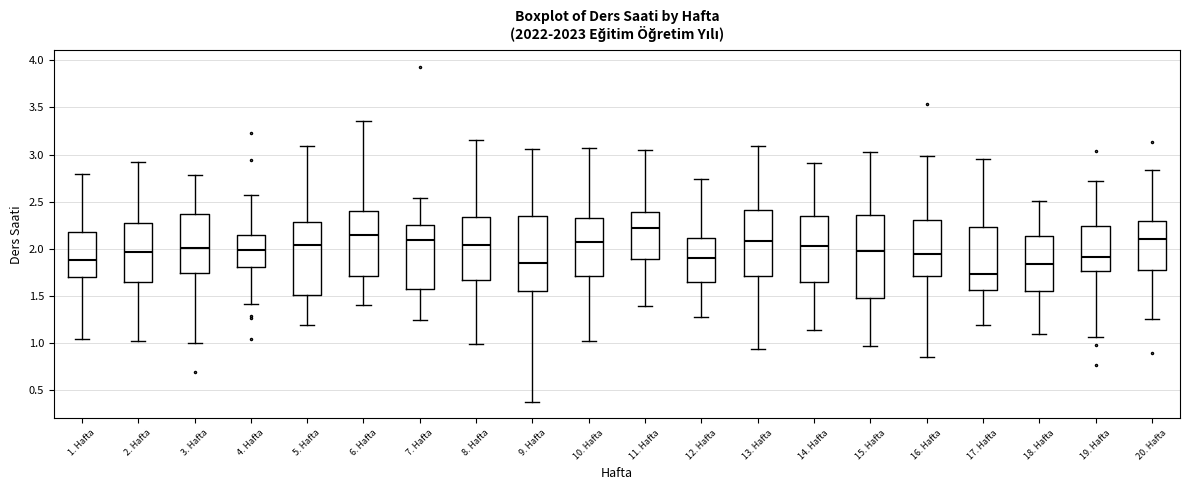

Where does the upper whisker of the box for 20. Hafta end on the y-axis? The values are not printed on the chart, so give them approximately, as read against the axis.

2.85